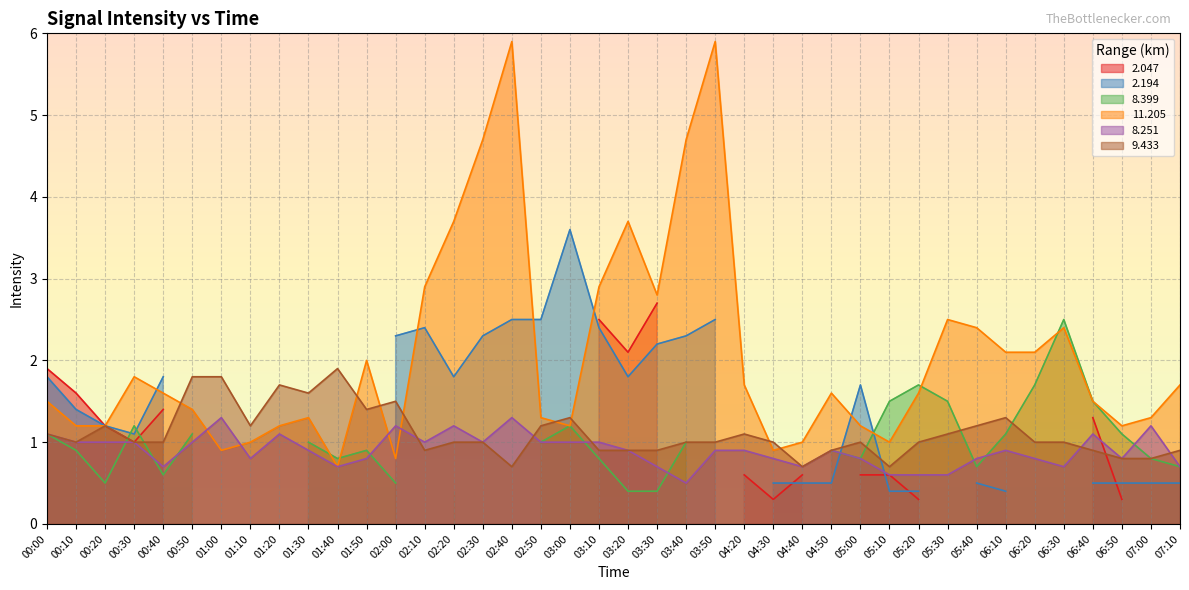

How many values in the 11.205 series are below 1?

4